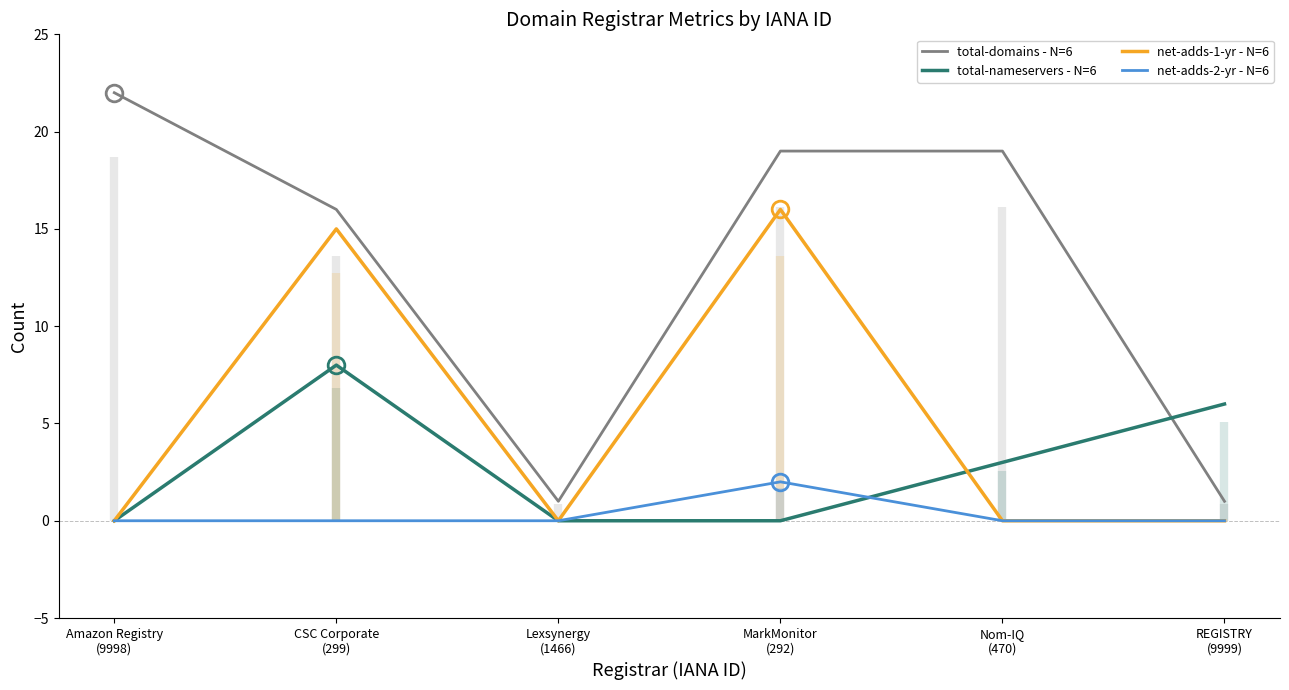

The value of net-adds-2-yr - N=6 at MarkMonitor
(292) is 3. True or false?

False